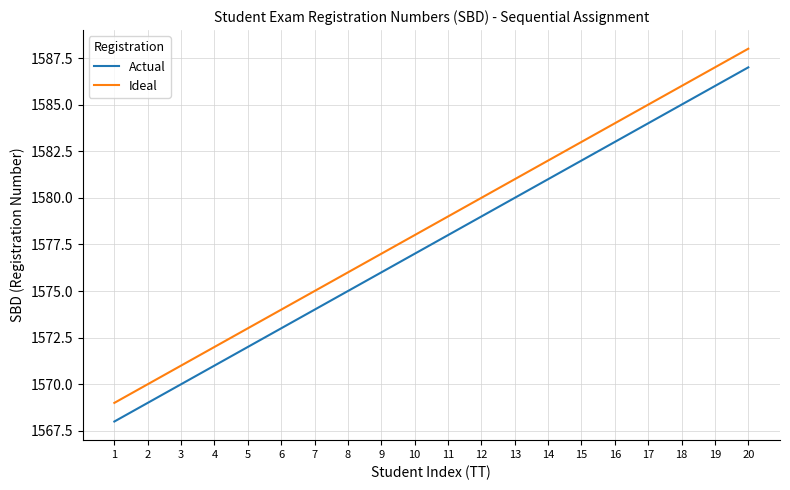

The Ideal series shows 2364 at 4. True or false?

False